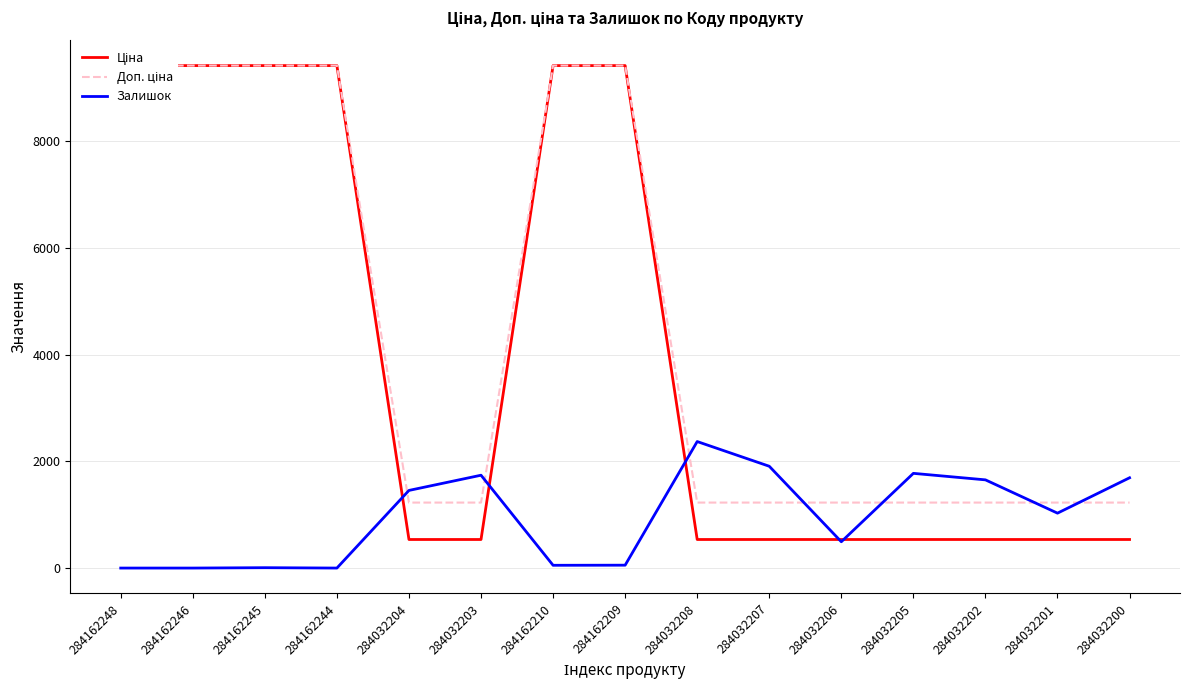

Which label corresponds to the smallest value in the chart?

284162248